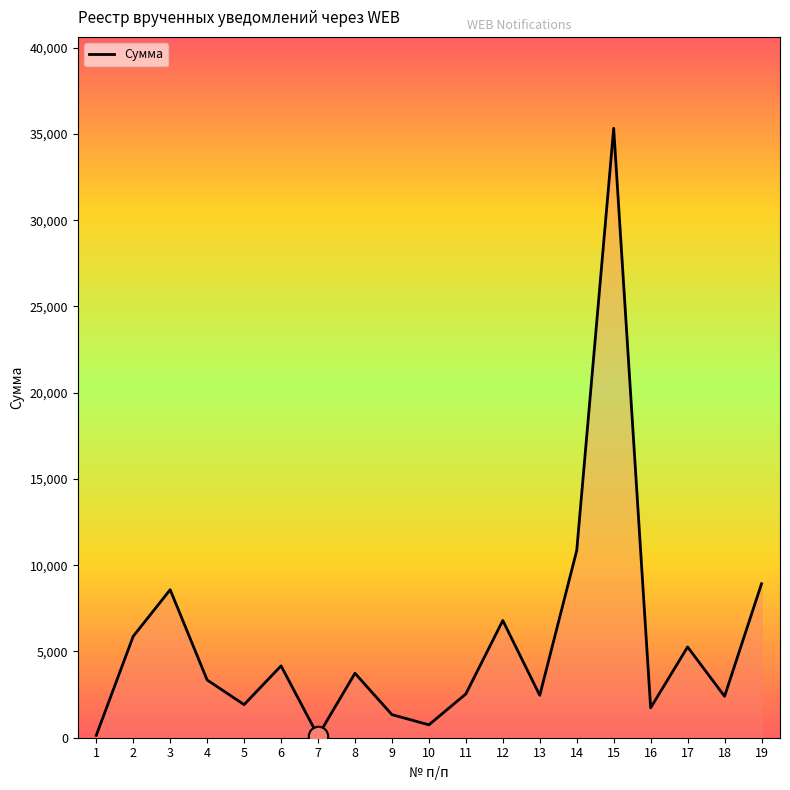

The value at 5 is 1918.3. True or false?

True